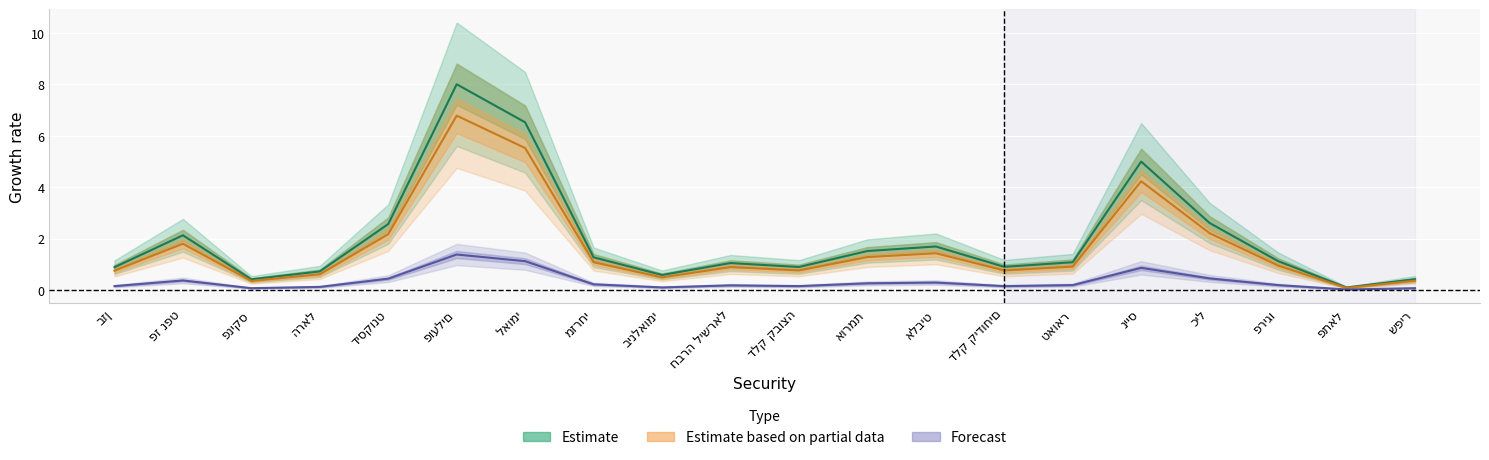

Which series changed the most between בזן and אורמת?

Estimate